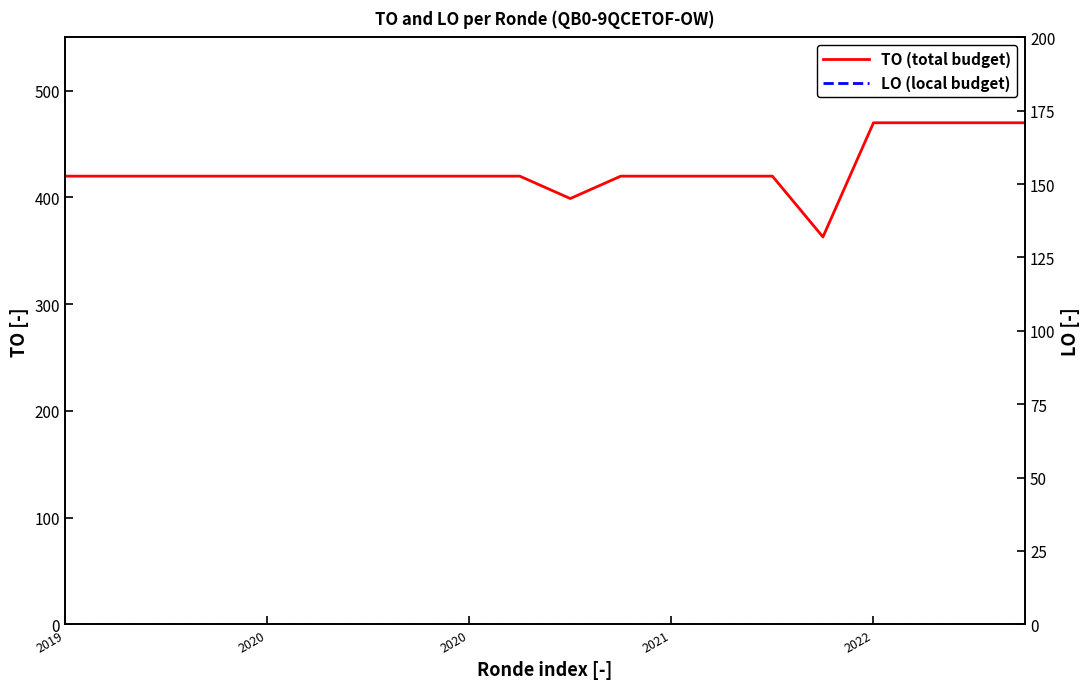

Rank the series at 2022 from lowest to highest value.

LO (local budget), TO (total budget)